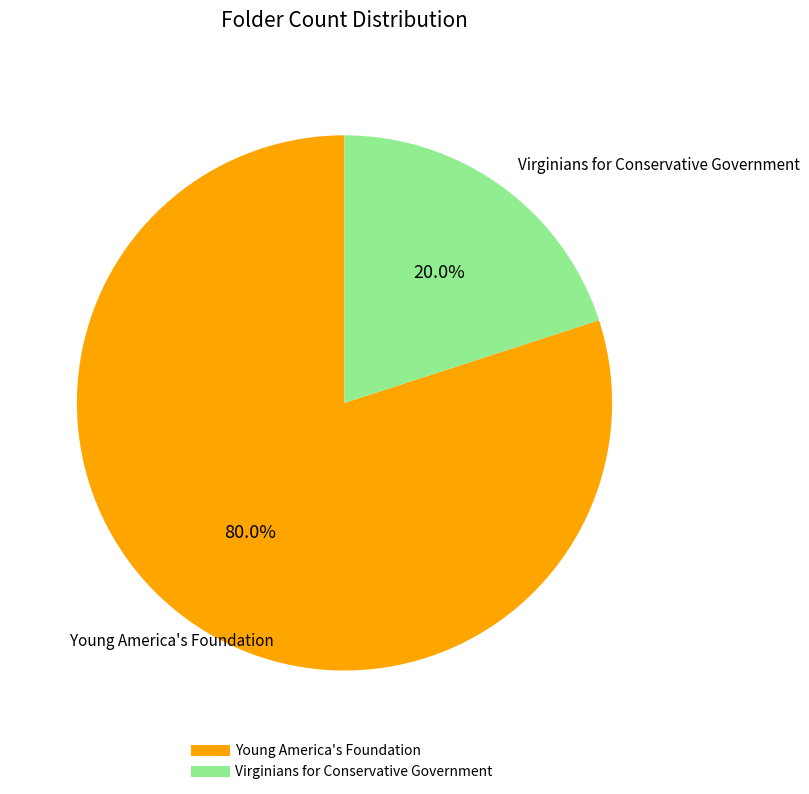

Which slice is the largest?

Young America's Foundation